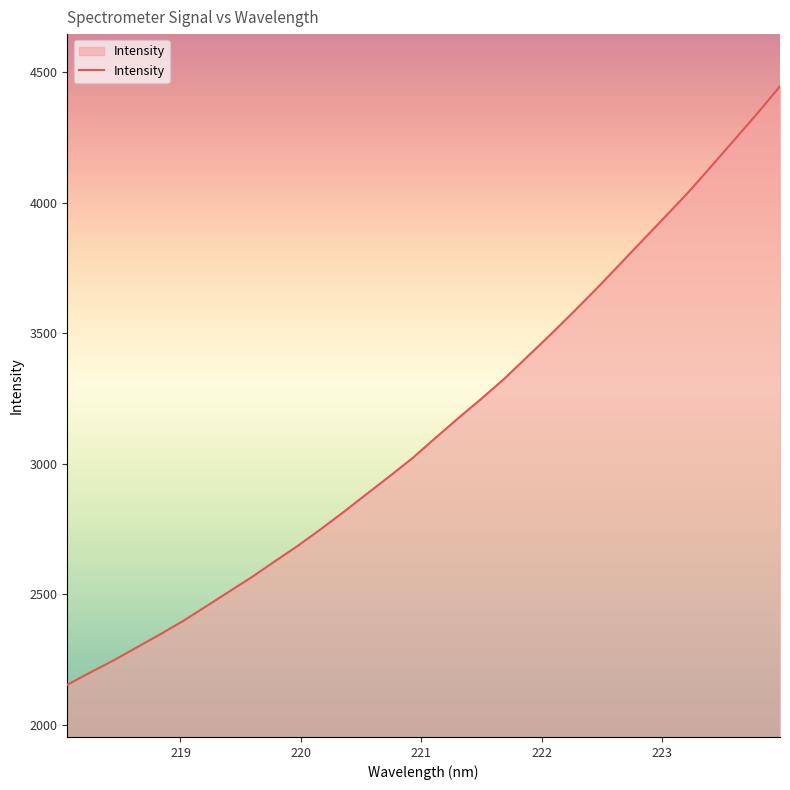

True or false: the data has more than 0 interior local peaks.

False